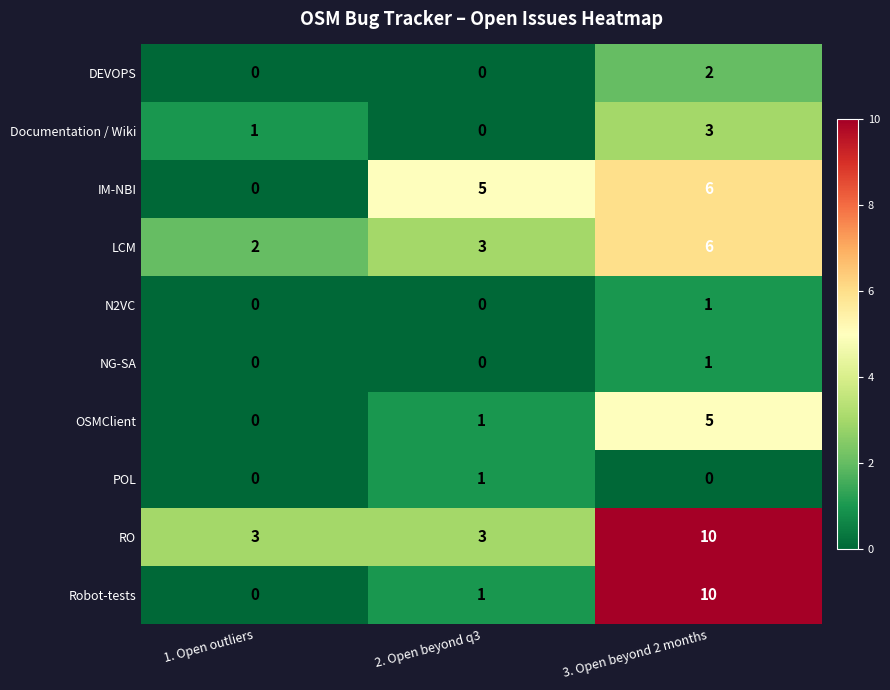

What is the difference between the highest and lowest values at 3. Open beyond 2 months?

10